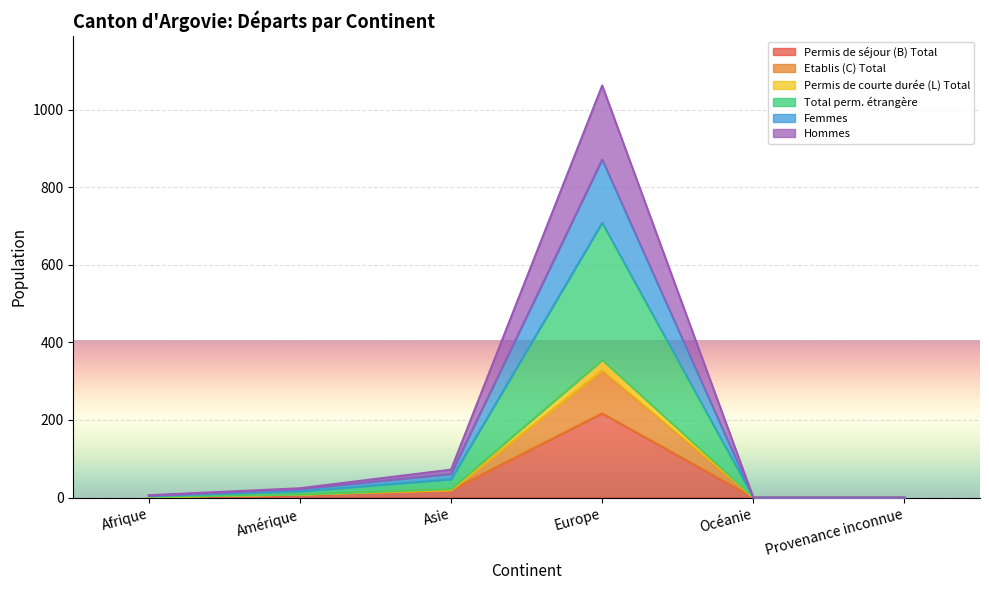

Count the number of categories in the chart.

6